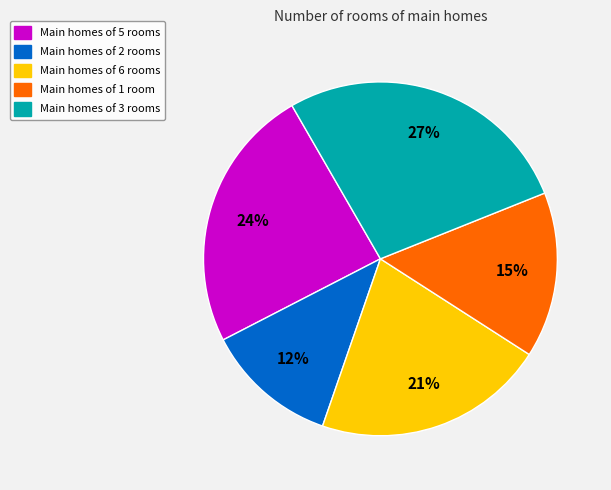

Is there any slice that represents more than half of the pie?

No